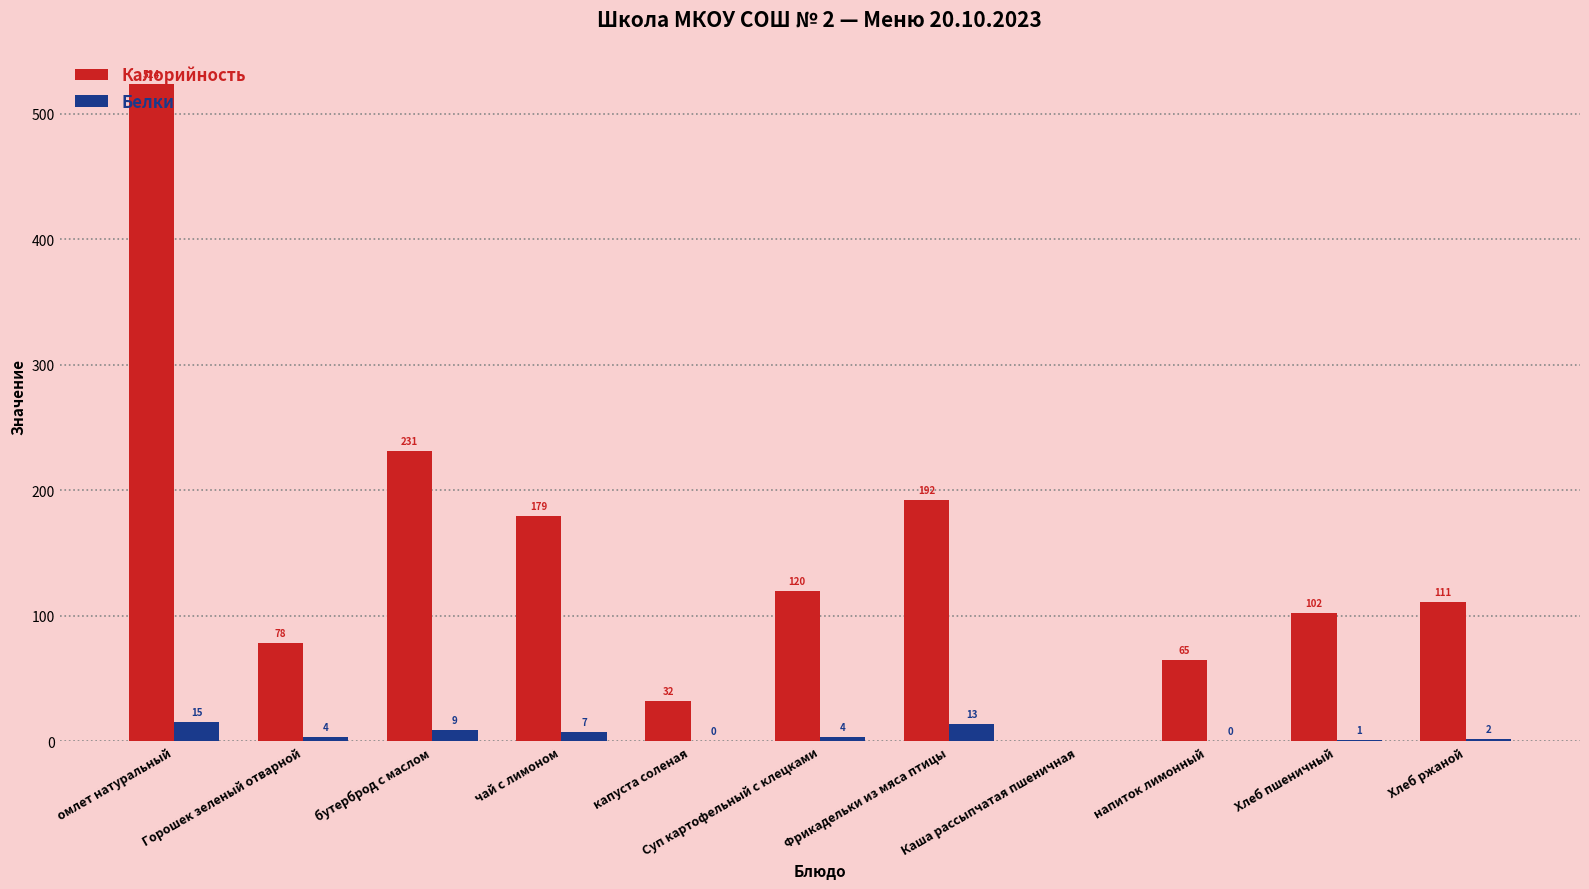

The Калорийность series shows 111.0 at Хлеб ржаной. True or false?

True